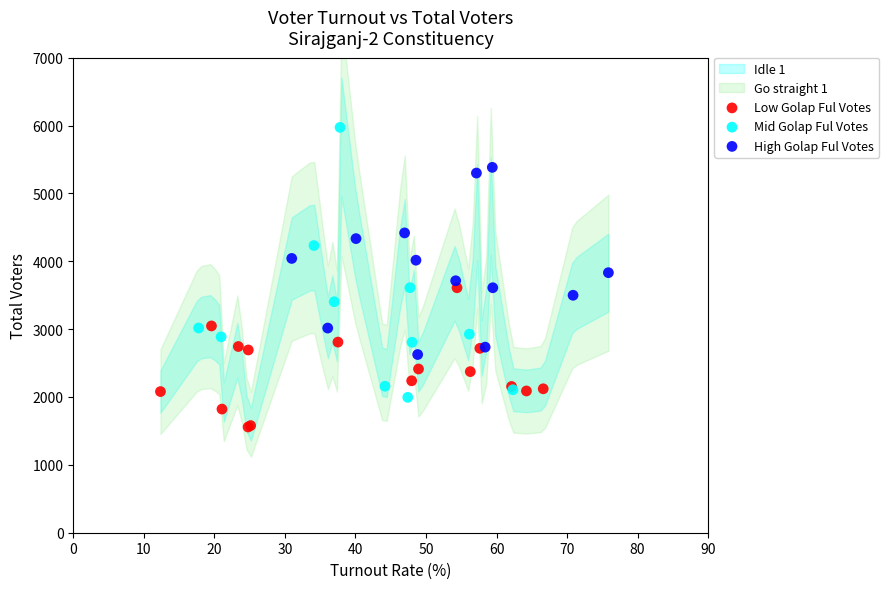

Which series has the largest Y range (max minus min)?

Mid Golap Ful Votes